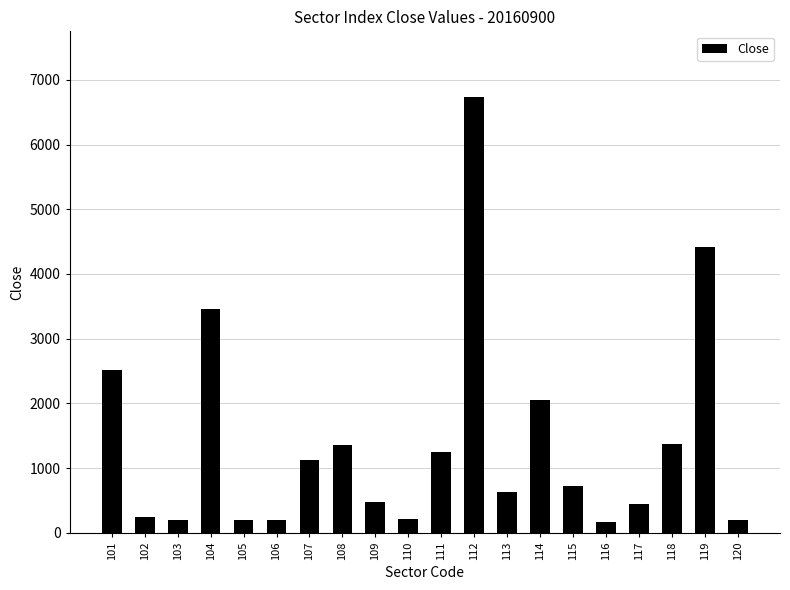

Approximately how many times larger is the value at 120 compared to 104?

0.1